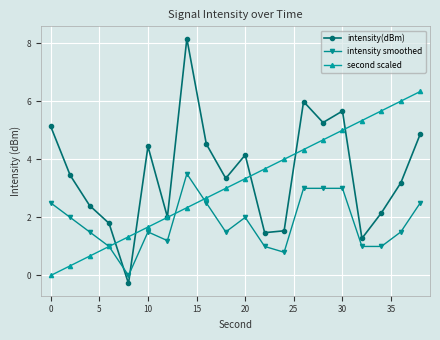

Reading left to right, transcribe all the data shown in this chart.

intensity(dBm): 5.1	3.5	2.4	1.8	-0.3	4.4	2.0	8.2	4.5	3.3	4.1	1.5	1.5	6.0	5.3	5.7	1.3	2.2	3.2	4.9
intensity smoothed: 2.5	2.0	1.5	1.0	0.0	1.5	1.2	3.5	2.5	1.5	2.0	1.0	0.8	3.0	3.0	3.0	1.0	1.0	1.5	2.5
second scaled: 0.0	0.3	0.7	1.0	1.3	1.7	2.0	2.3	2.7	3.0	3.3	3.7	4.0	4.3	4.7	5.0	5.3	5.7	6.0	6.3